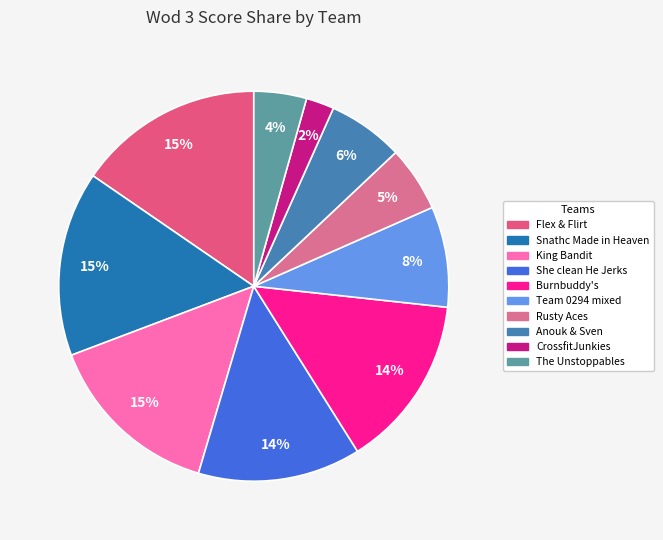

What percentage is the Flex & Flirt slice, to the nearest percent?

15%